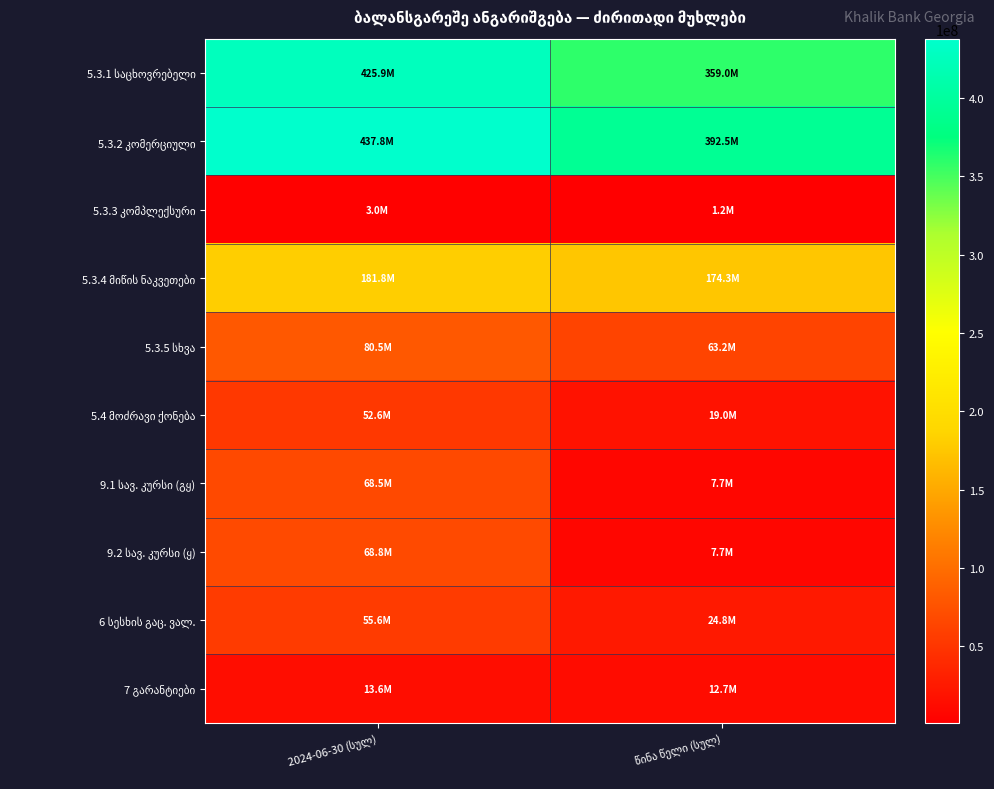

Which category has the lowest value across all series?

წინა წელი (სულ)